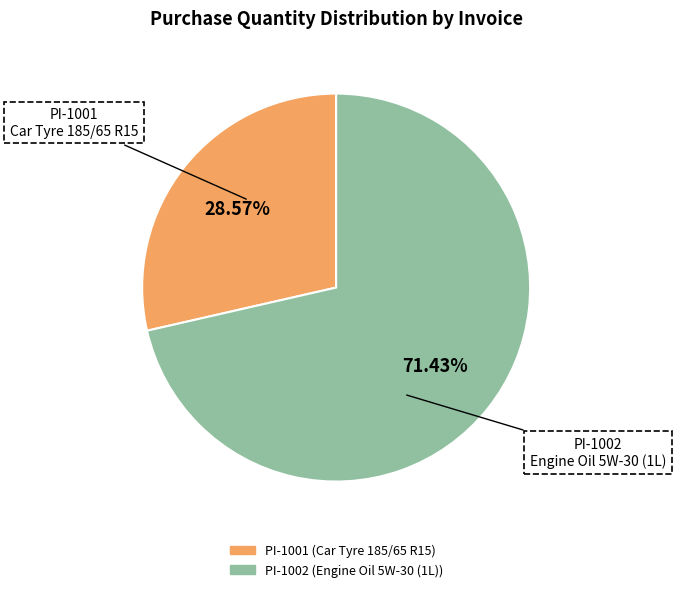

Which category has the smallest portion of the pie?

PI-1001